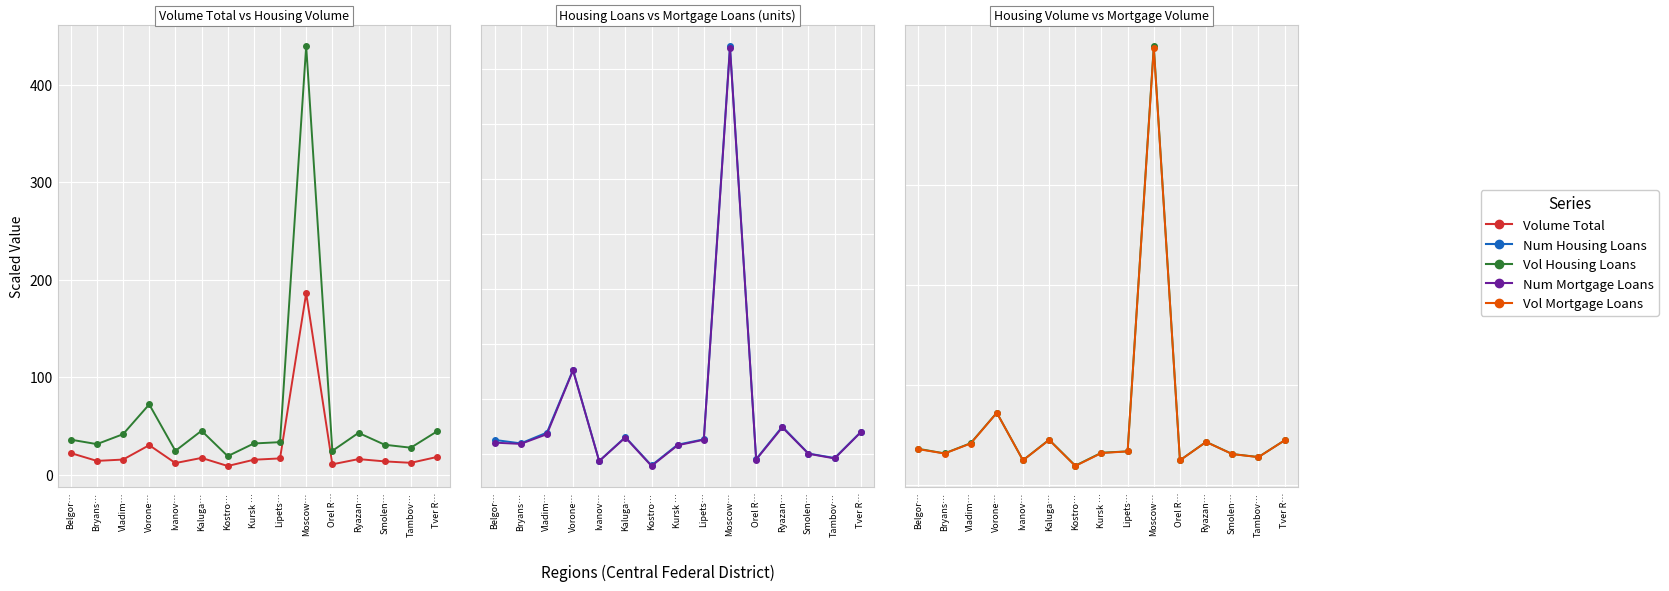

The value of Vol Mortgage Loans at Bryans… is 15.7. True or false?

False